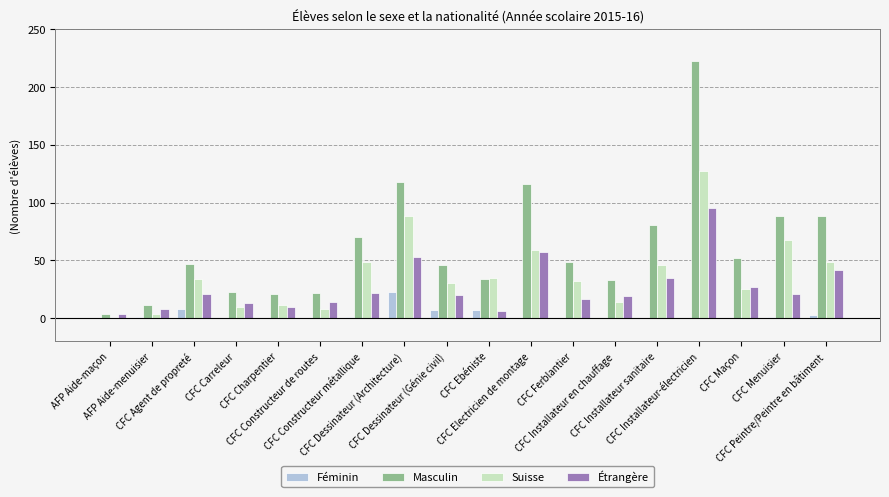

Which series has the widest spread of values?

Masculin